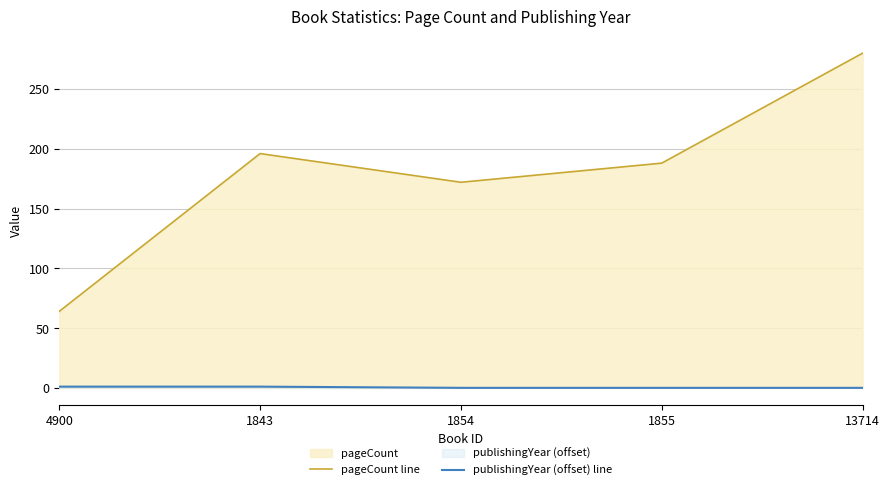

At how many categories does at least one series exceed 27?

5